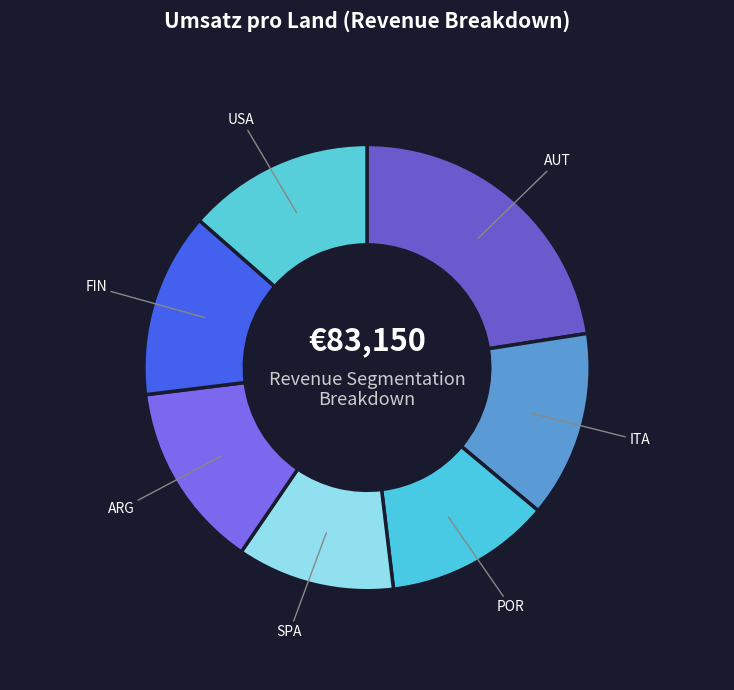

Does any single category account for the majority?

No